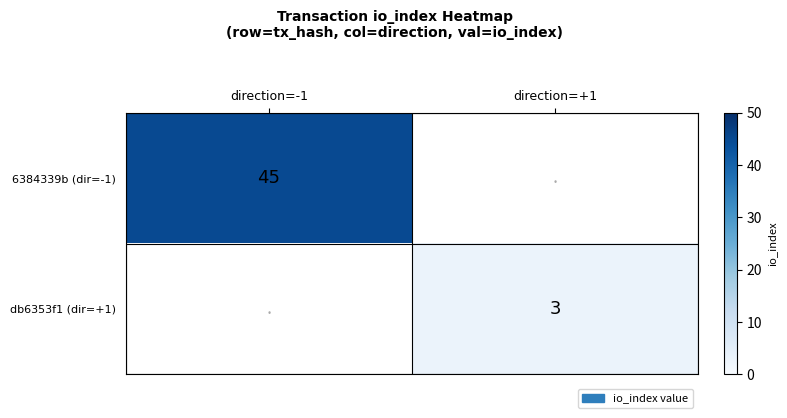

The 6384339b (dir=-1) series shows 45 at direction=-1. True or false?

True